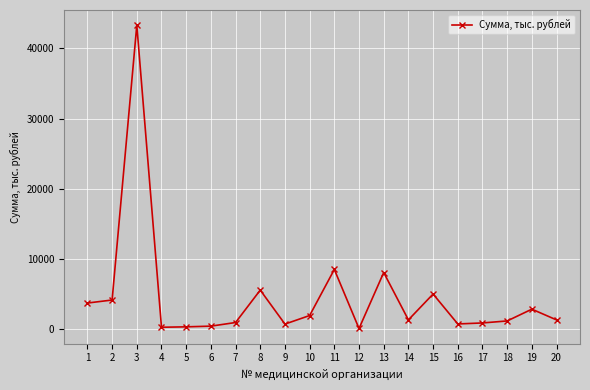

How many categories are shown in the chart?

20